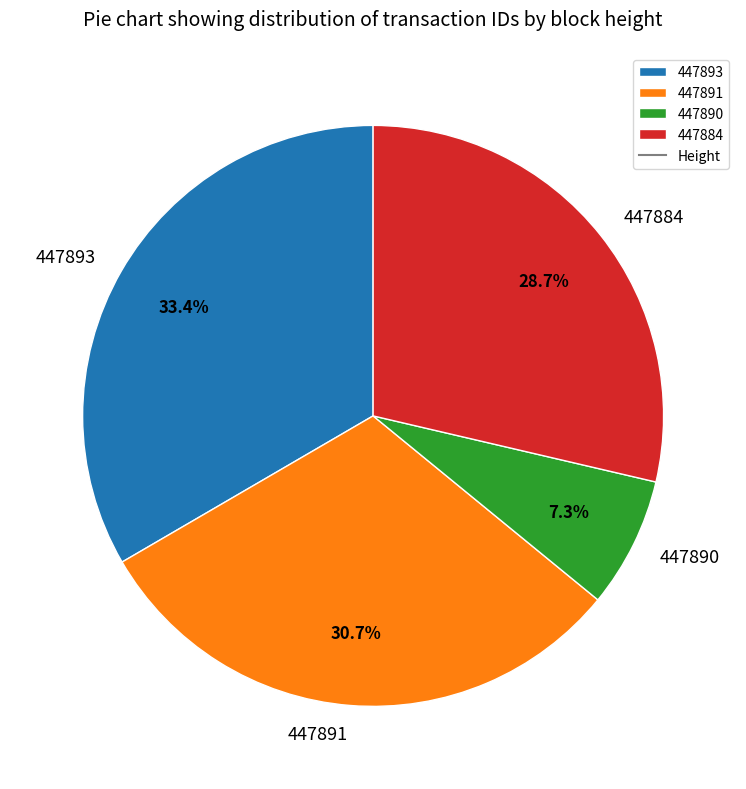

What is the ratio of the value at 447884 to the value at 447891?

0.9